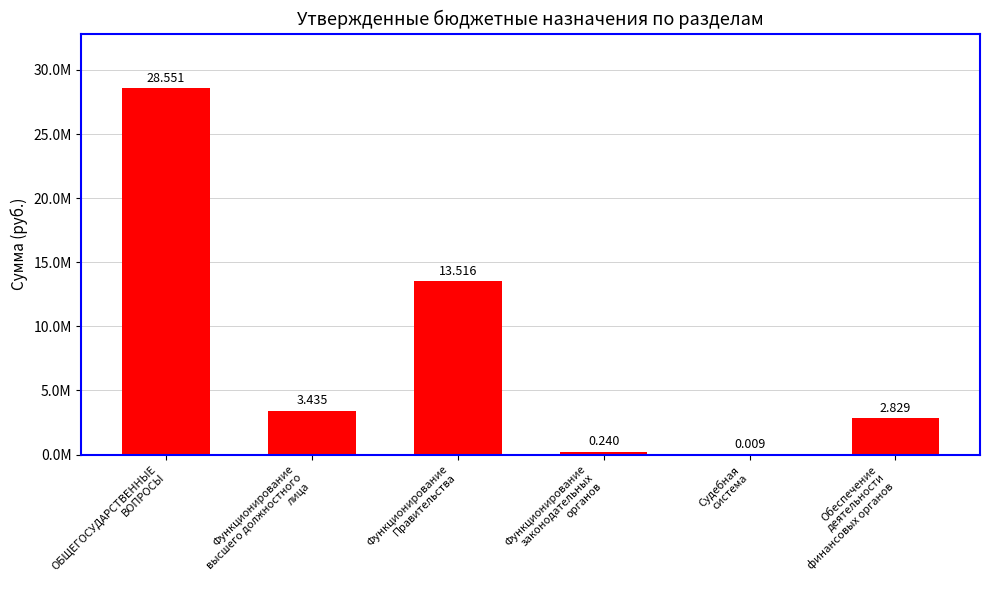

What is the label of the 6th bar from the left?

Обеспечение
деятельности
финансовых органов